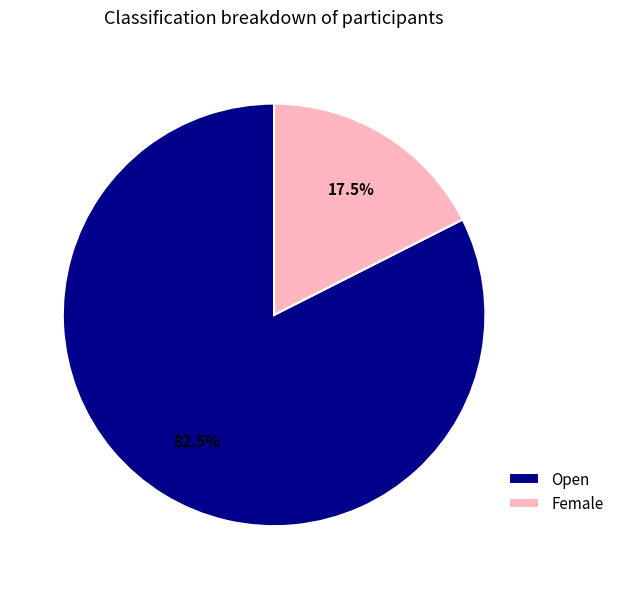

Which slice is the smallest?

Female